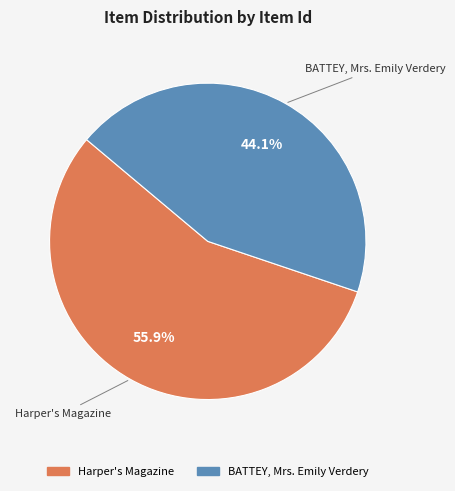

To the nearest percent, what percentage of the pie is BATTEY, Mrs. Emily Verdery?

44%